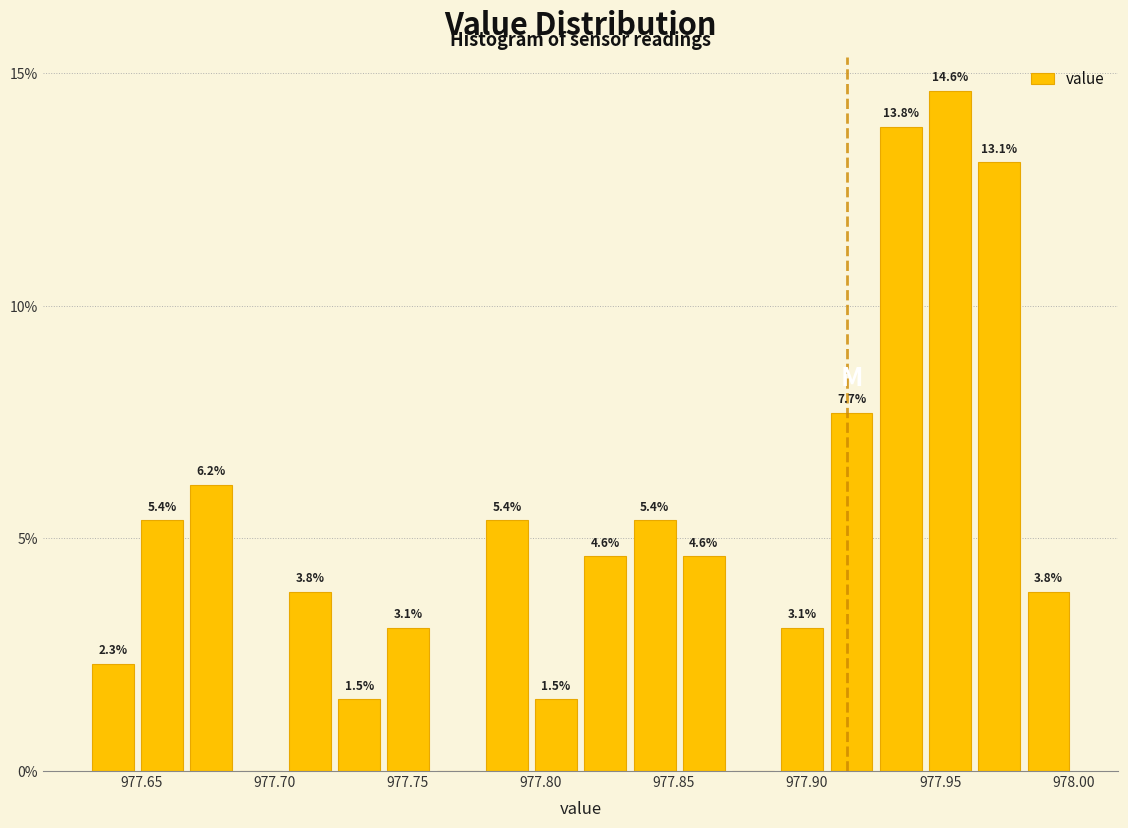

Read against the x-axis, roughly where is the centre of the tallest bar?

977.955